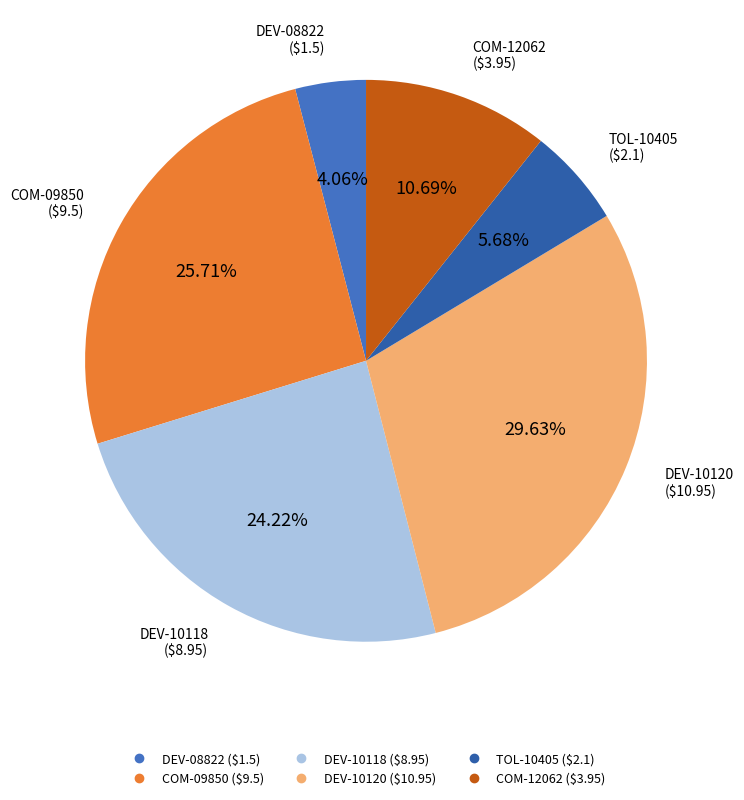

How much of the chart is everything except COM-09850?

74.3%